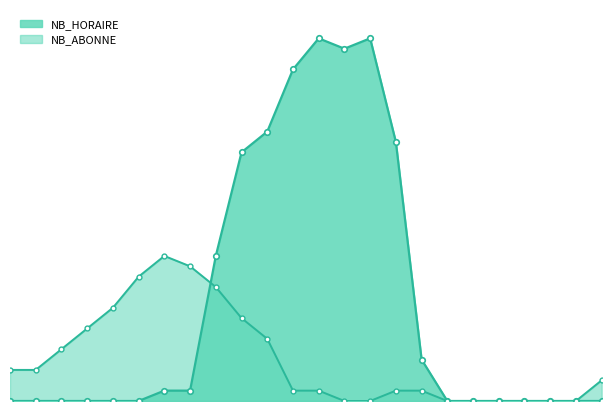

What is the value of the NB_ABONNE_line point at the 3rd from the left?

5